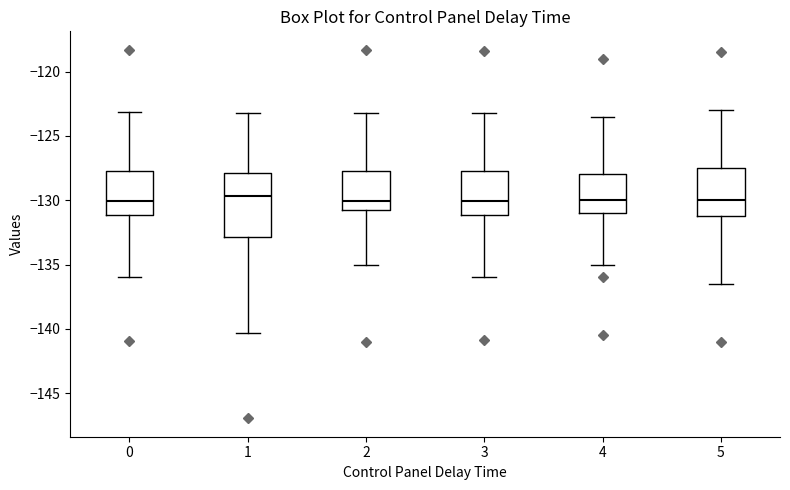

Where does the lower whisker of the box at x = 1 end on the y-axis? The values are not printed on the chart, so give them approximately, as read against the axis.

-140.5